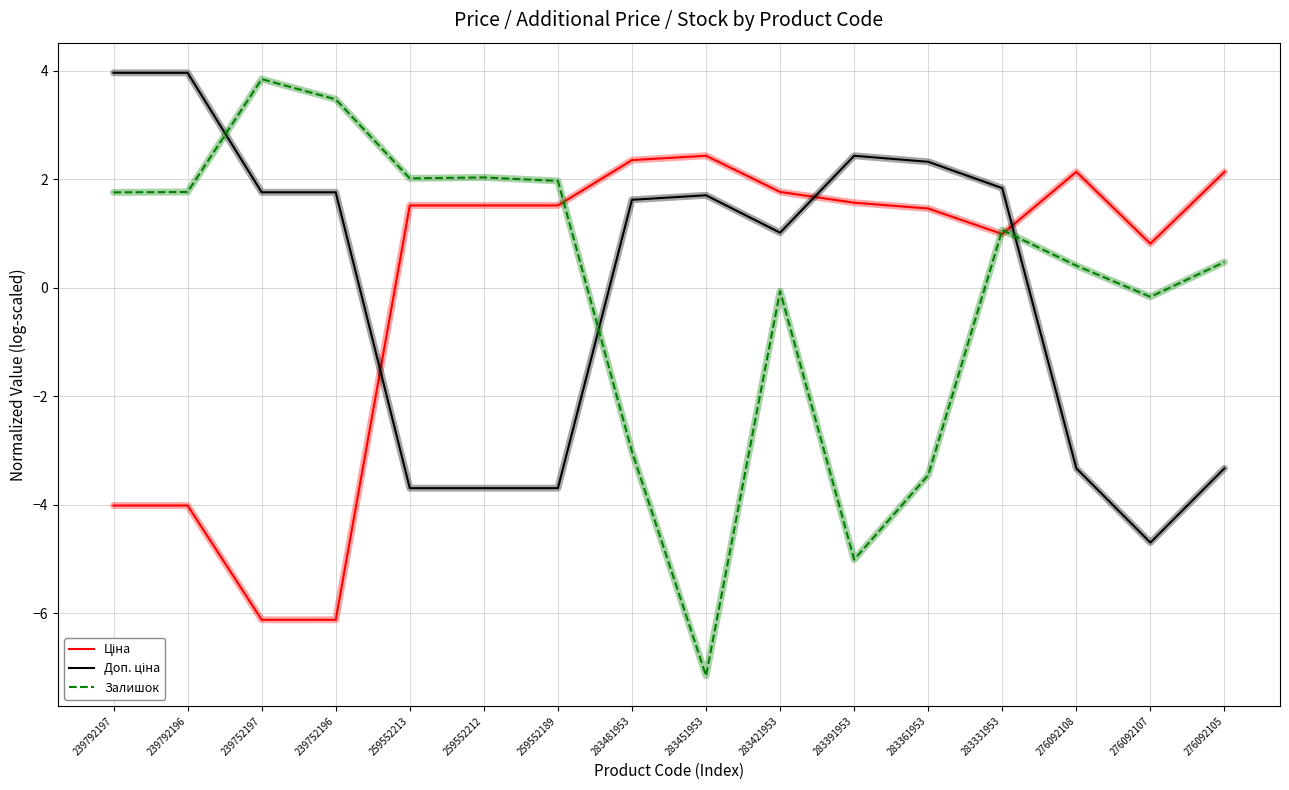

At which label does Залишок reach its minimum?

283451953